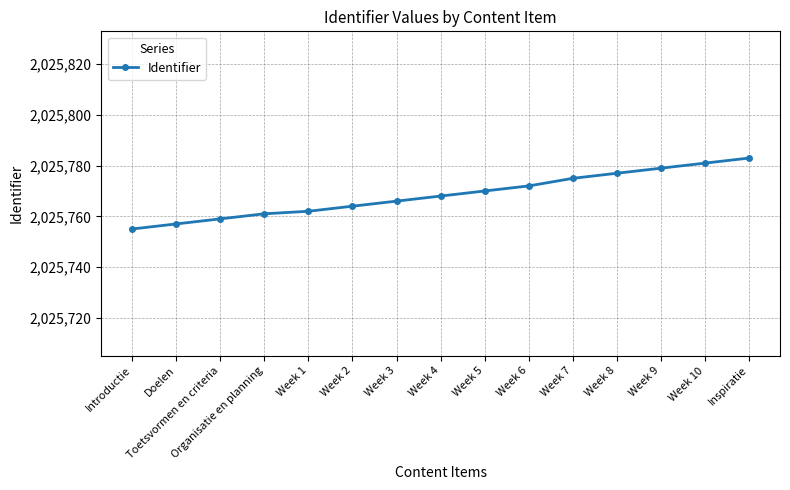

What is the label of the 4th point from the right?

Week 8